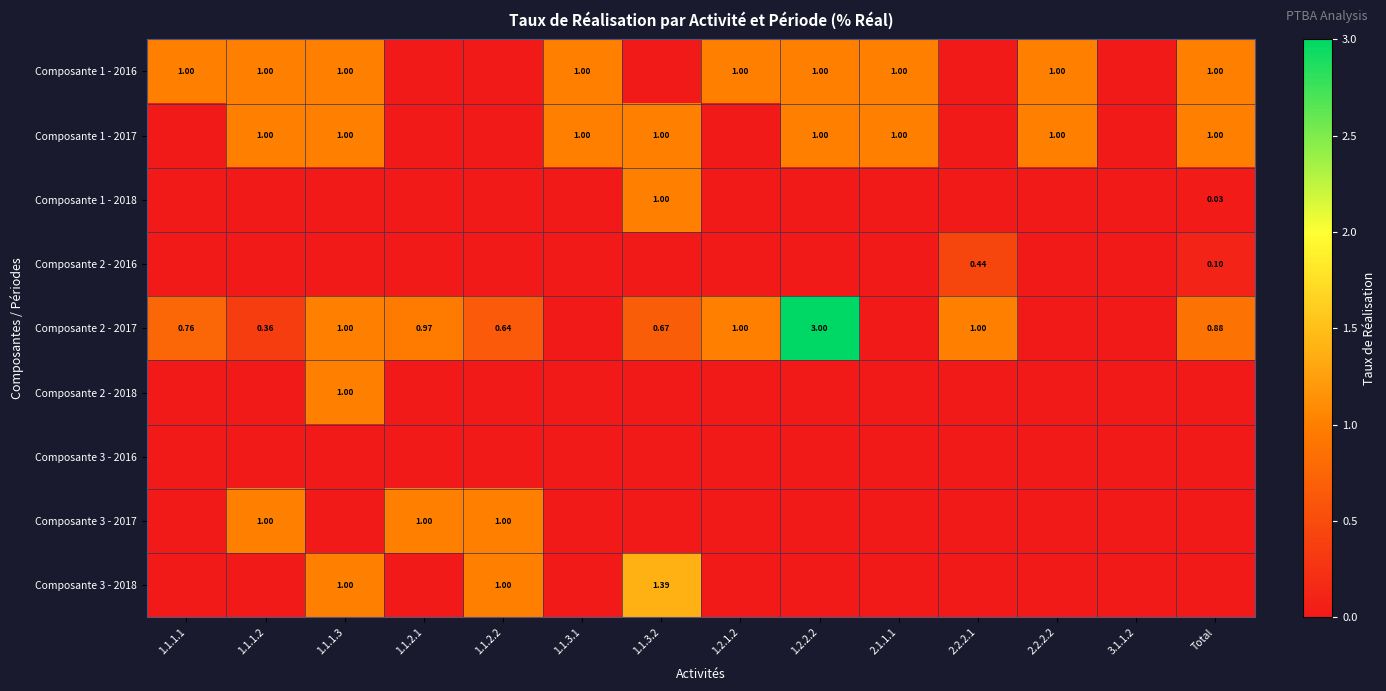

At how many categories does at least one series exceed 2?

1